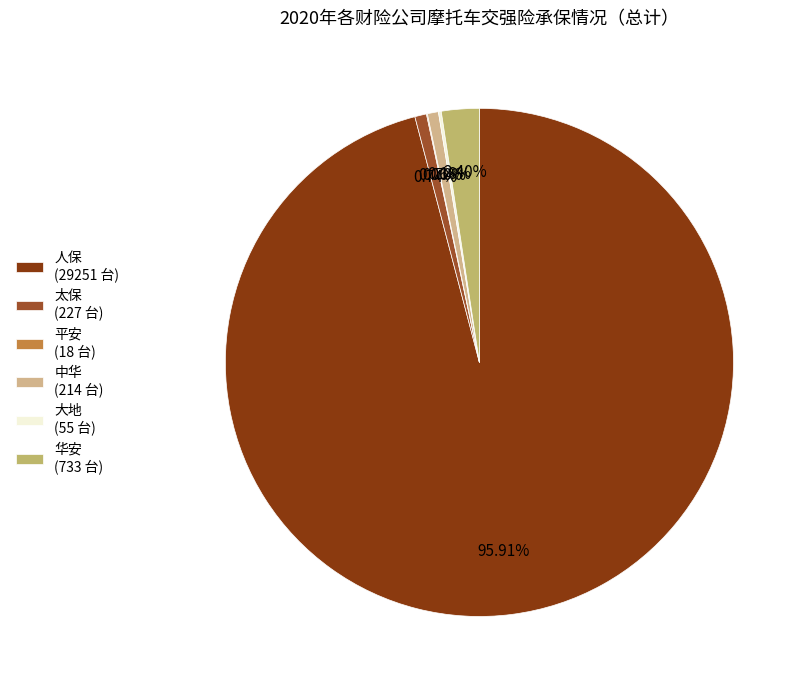

To the nearest percent, what is the difference between the largest and smallest slice percentages?

96%